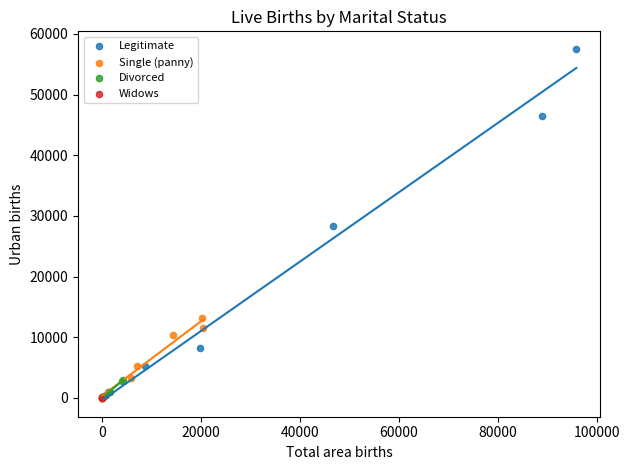

Which series has the widest spread of Y values?

Legitimate